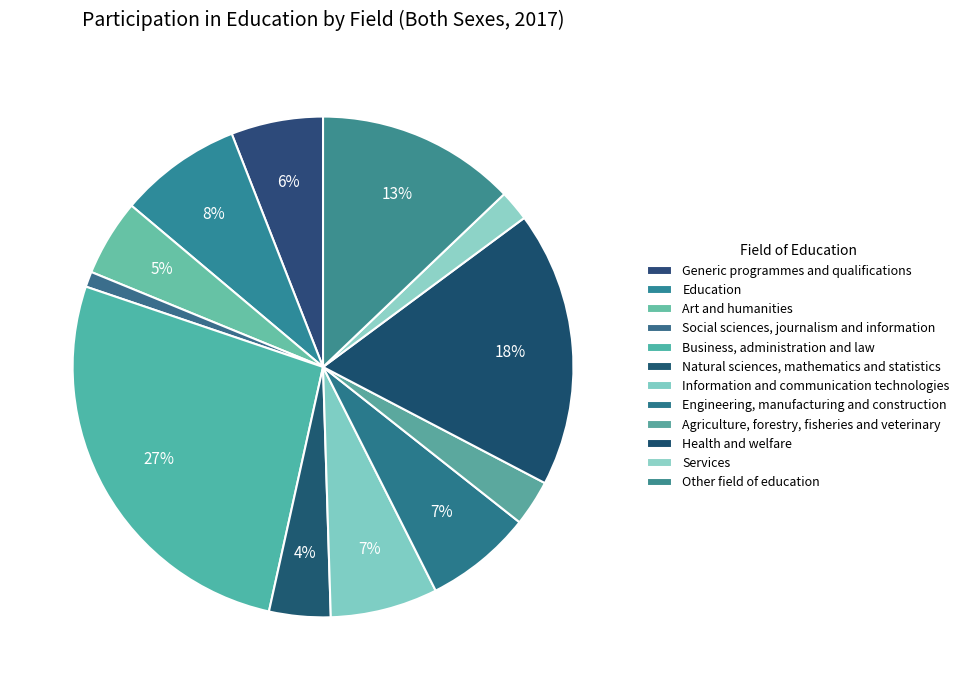

Approximately how many times larger is the value at Business, administration and law compared to Natural sciences, mathematics and statistics?

6.8